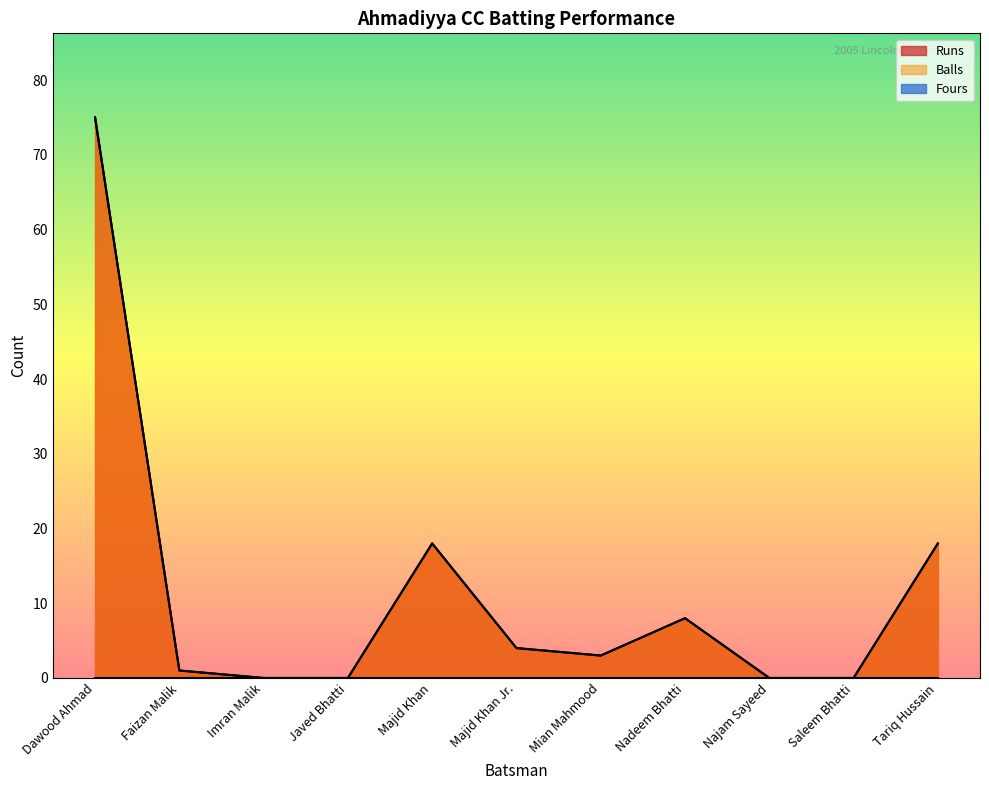

True or false: Runs has more than 1 interior local peaks.

True